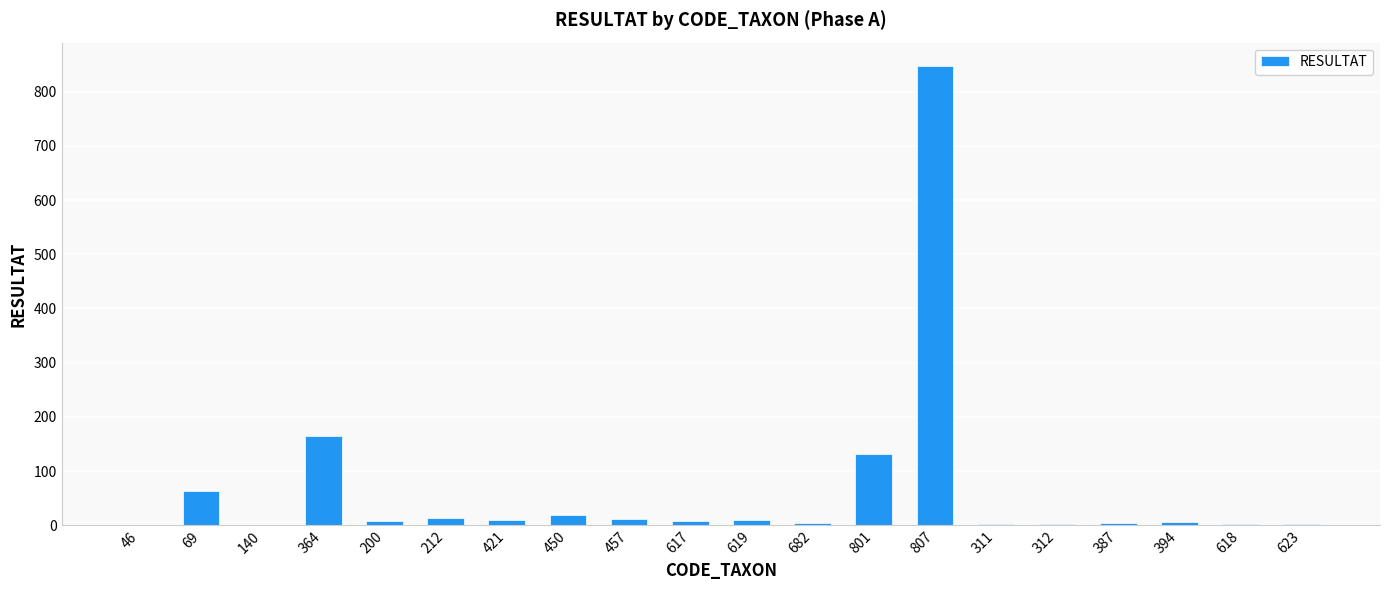

Which label corresponds to the largest value in the chart?

807